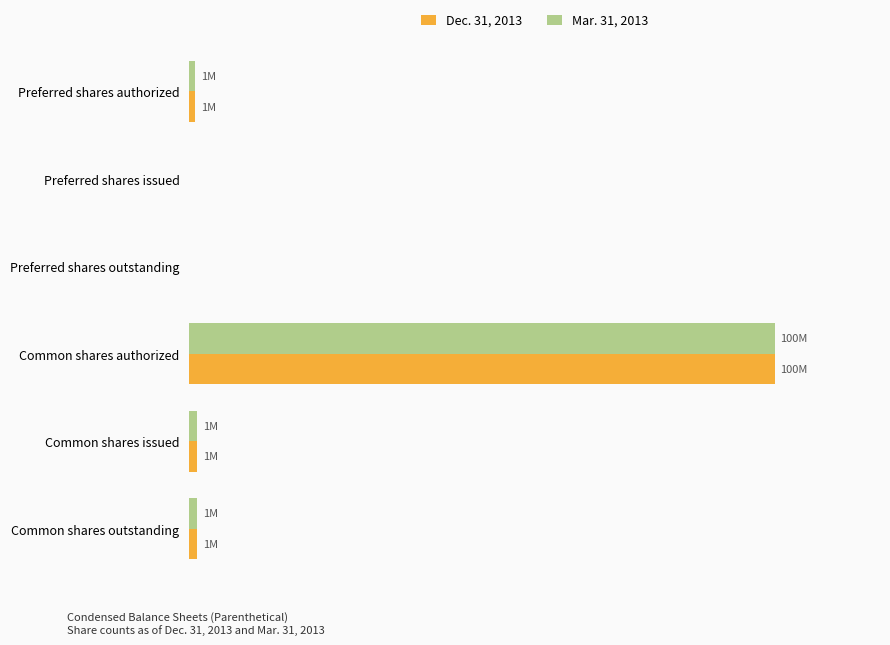

Rank the series by their maximum value, from lowest to highest.

Dec. 31, 2013, Mar. 31, 2013